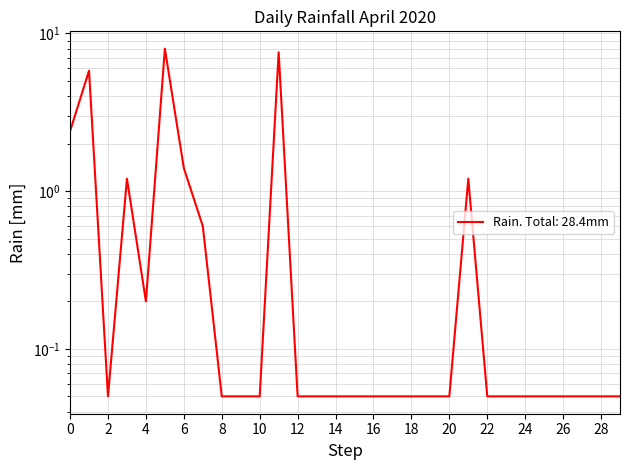

What is the value of the 29th point from the left?

0.1